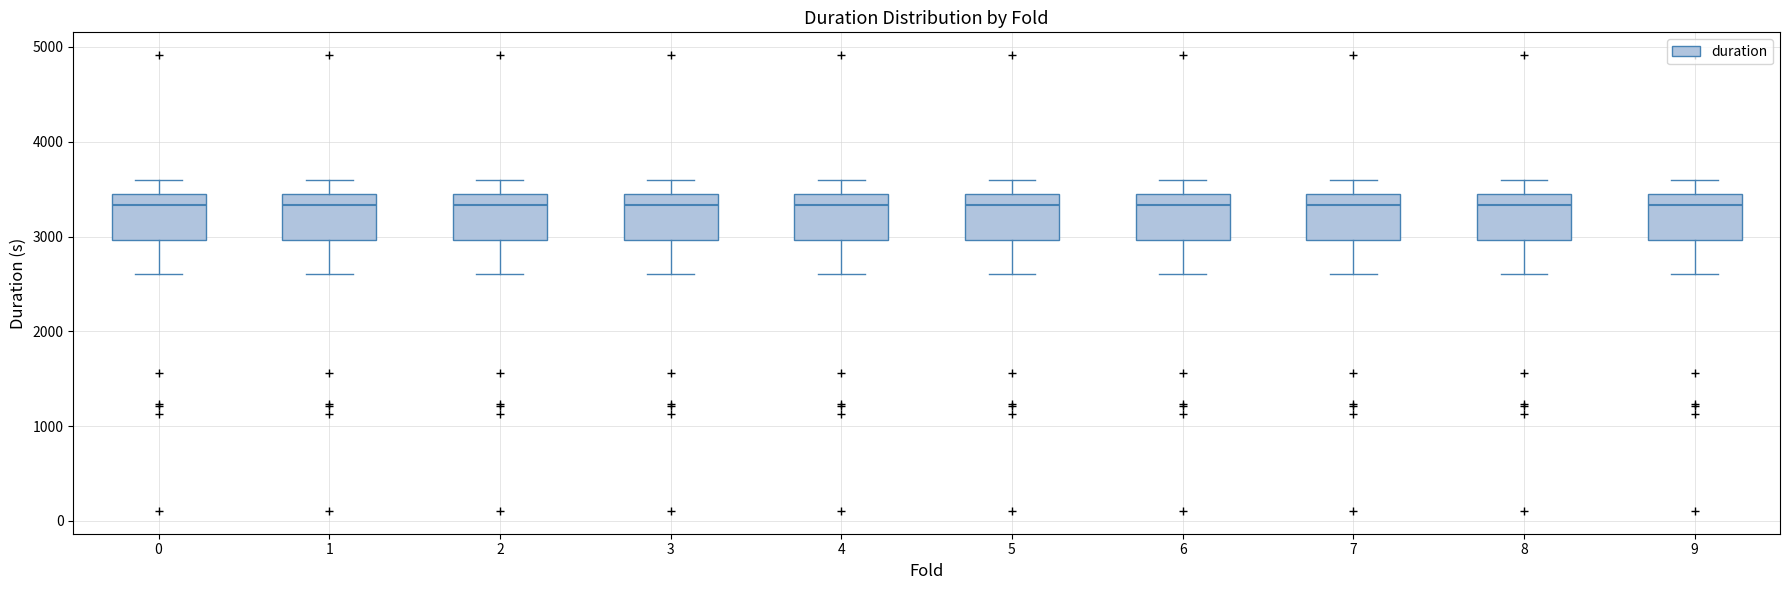

Where does the lower whisker of the box at x = 4 end on the y-axis? The values are not printed on the chart, so give them approximately, as read against the axis.

2600